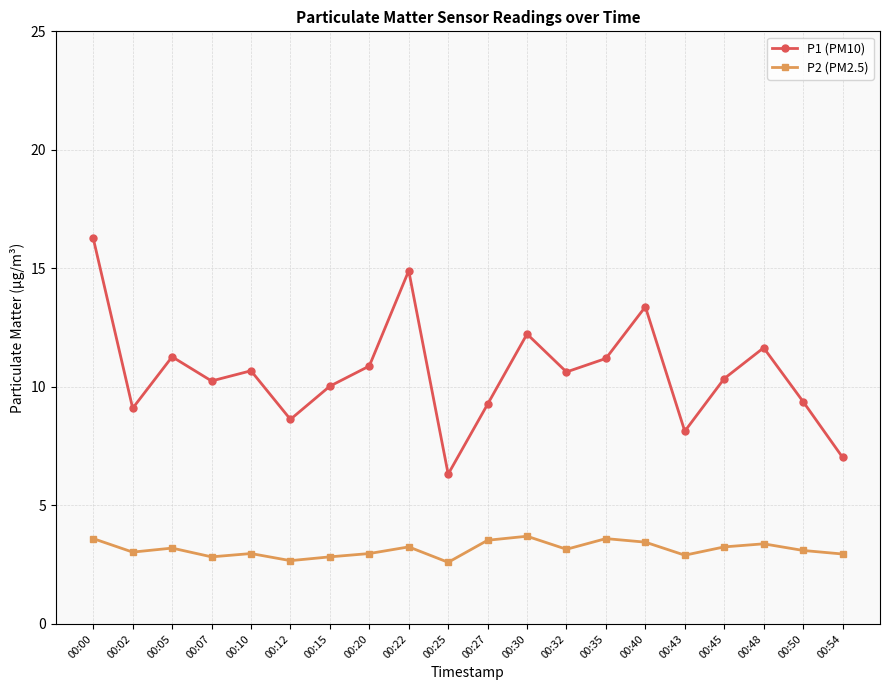

How many lines are shown in the chart?

2